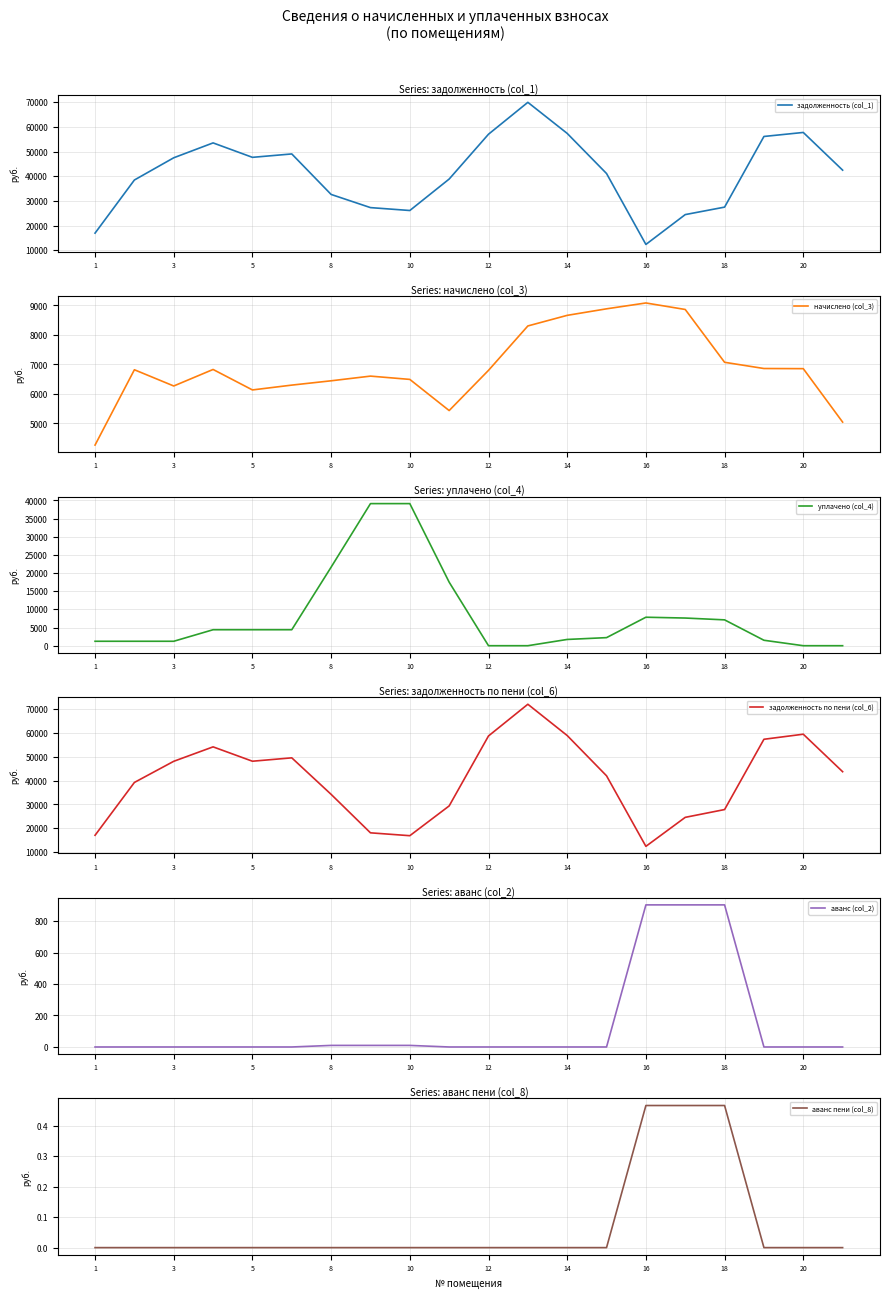

Reading left to right, transcribe all the data shown in this chart.

задолженность (col_1): 16965.5	38463.7	47462.8	53481.6	47637.4	49014.9	32622.9	27292.1	26119.5	38851.4	56997.7	69900.4	57324.6	41087.0	12388.0	24466.0	27491.5	56086.1	57711.1	42453.7
начислено (col_3): 4265.6	6820.0	6269.4	6829.9	6135.5	6299.2	6445.5	6604.2	6492.6	5436.2	6800.2	8305.5	8665.1	8886.5	9084.9	8864.2	7073.0	6862.2	6857.2	5044.3
уплачено (col_4): 1222.7	1222.7	1222.7	4400.0	4400.0	4400.0	21633.3	39127.9	39127.9	17494.5	0.0	0.0	1723.2	2223.2	7841.5	7618.3	7118.3	1500.0	0.0	0.0
задолженность по пени (col_6): 17075.9	39212.7	48074.2	54122.4	48104.6	49523.1	34224.3	18105.3	16904.9	29382.6	58697.7	71976.8	58866.8	41995.2	12443.7	24590.4	27857.6	57301.7	59425.4	43714.8
аванс (col_2): 0.0	0.0	0.0	0.0	0.0	0.0	10.0	10.0	10.0	0.0	0.0	0.0	0.0	0.0	902.6	902.6	902.6	0.0	0.0	0.0
аванс пени (col_8): 0.0	0.0	0.0	0.0	0.0	0.0	0.0	0.0	0.0	0.0	0.0	0.0	0.0	0.0	0.5	0.5	0.5	0.0	0.0	0.0